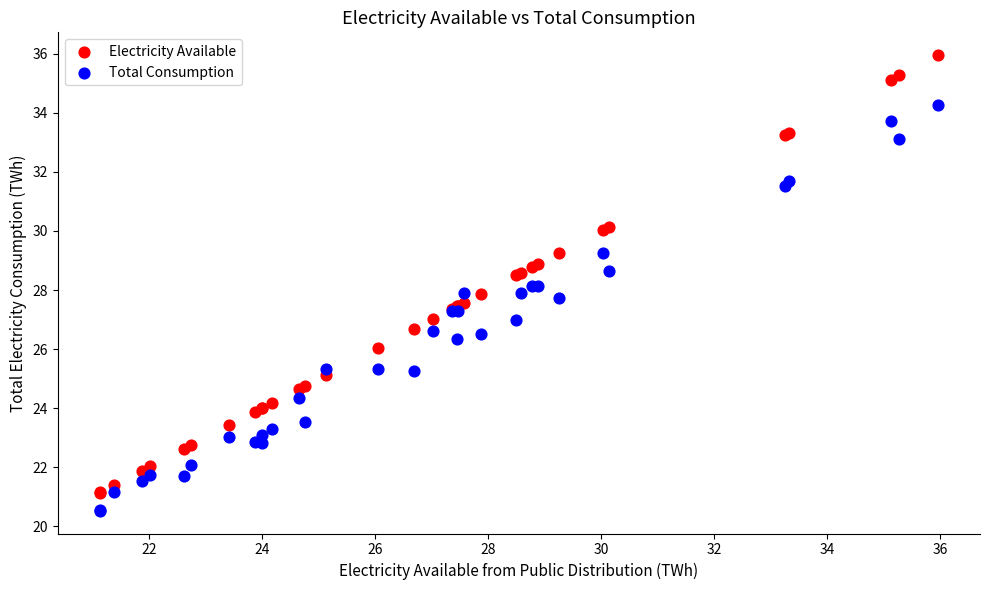

Which series reaches the minimum Y coordinate?

Total Consumption